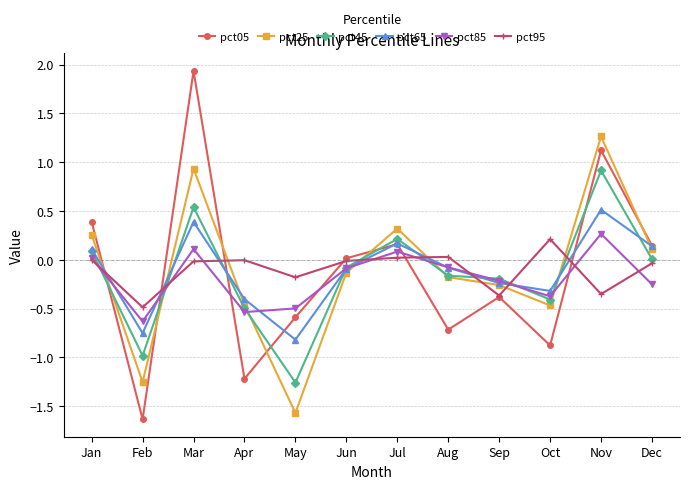

What is the difference between the maximum and minimum values in the pct85 series?

0.9